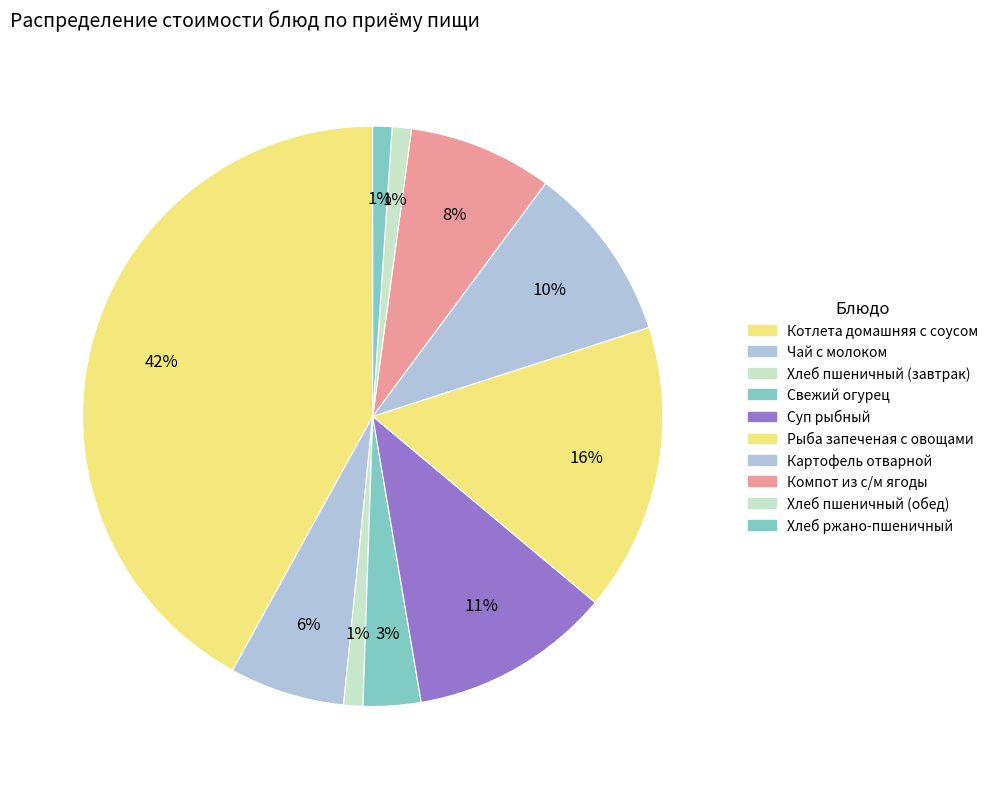

Count the number of slices in the pie.

10